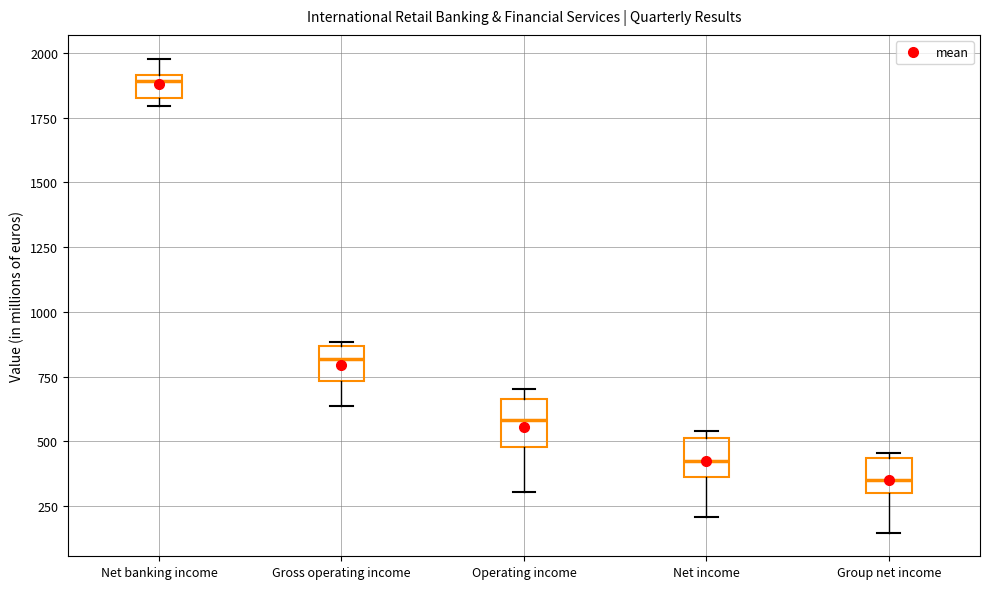

Where does the median line of the box for Group net income sit on the y-axis? The values are not printed on the chart, so give them approximately, as read against the axis.

350